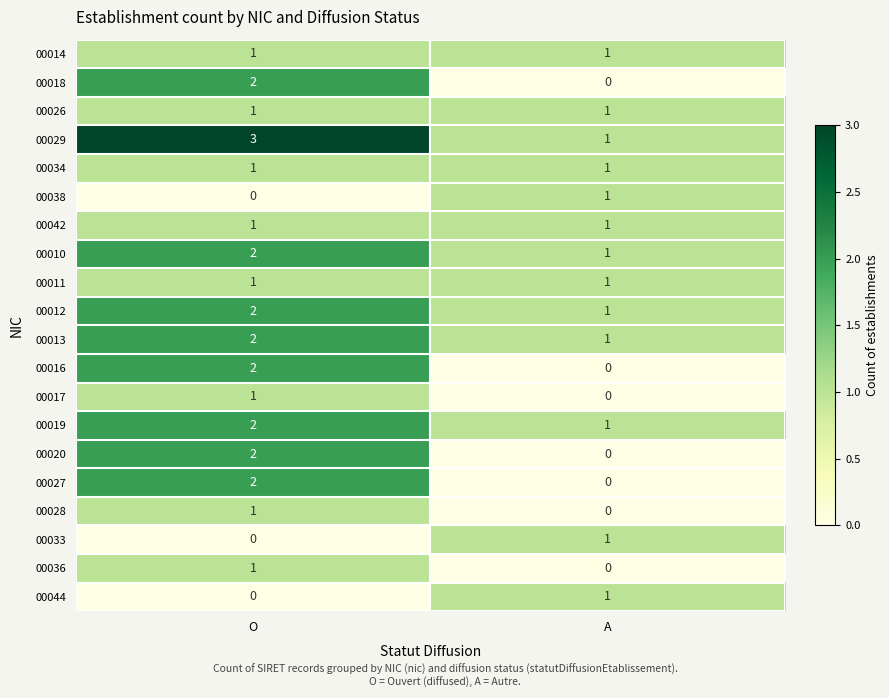

The value of 00020 at O is 4. True or false?

False